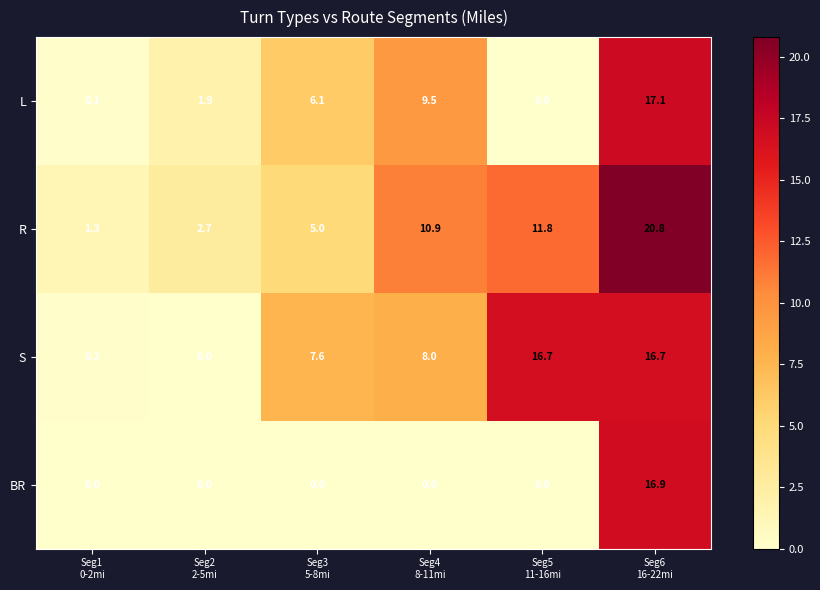

Rank the series at Seg4
8-11mi from lowest to highest value.

BR, S, L, R